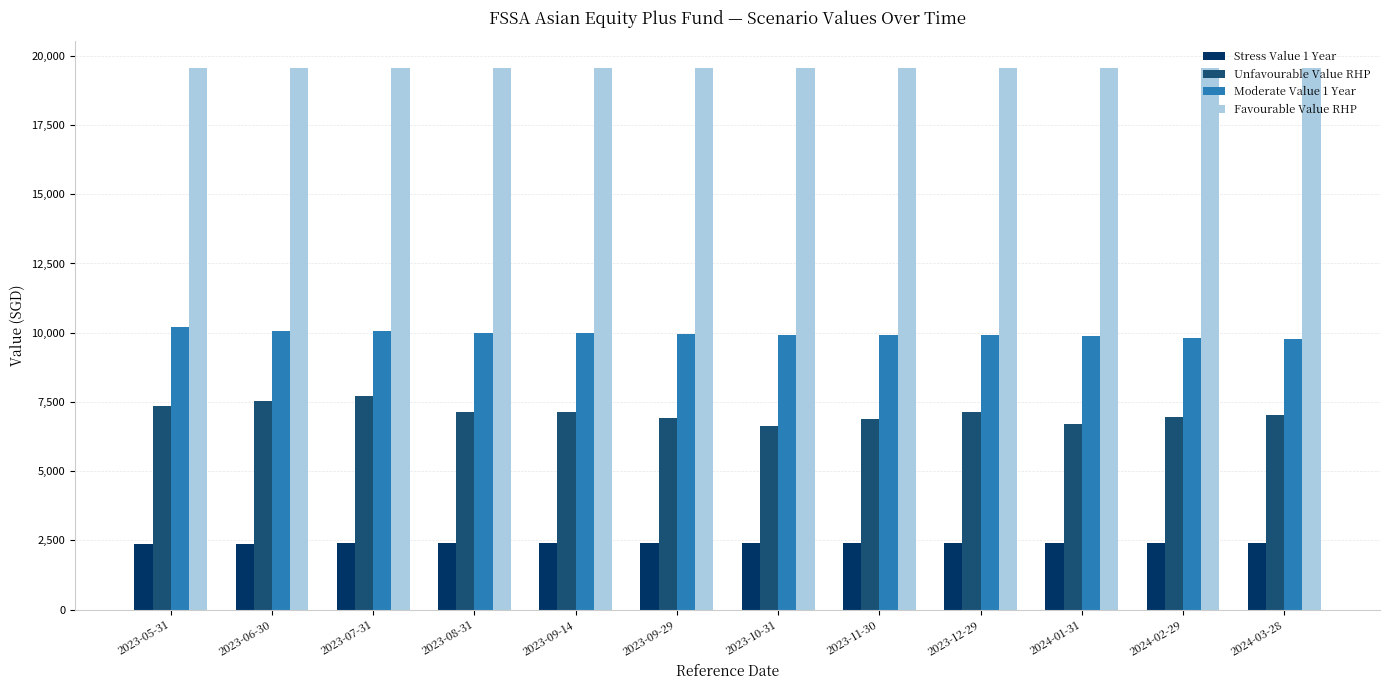

The value of Favourable Value RHP at 2024-03-28 is 19570. True or false?

True